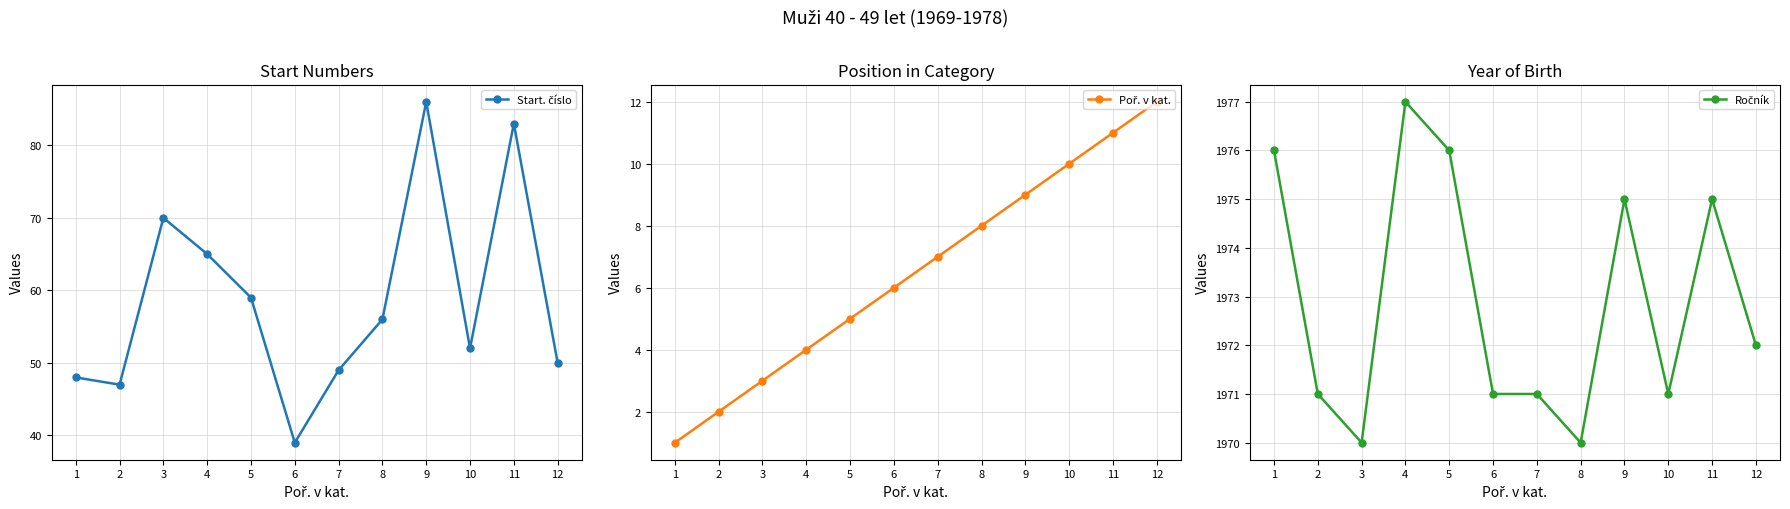

True or false: Poř. v kat. and Ročník intersect in this chart.

False